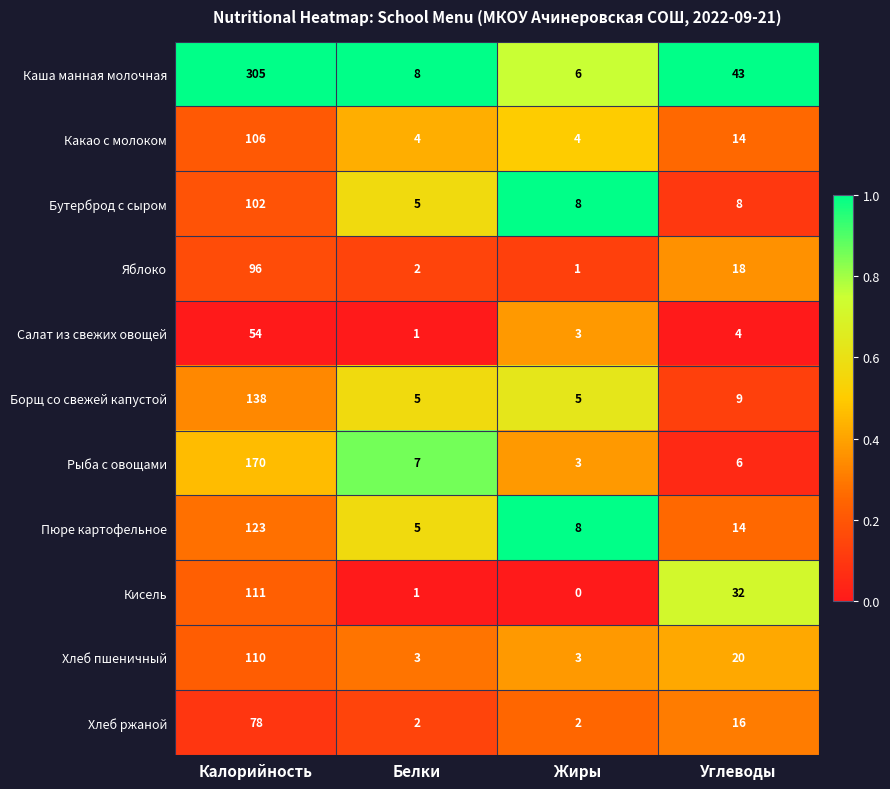

At how many categories does at least one series exceed 0?

4